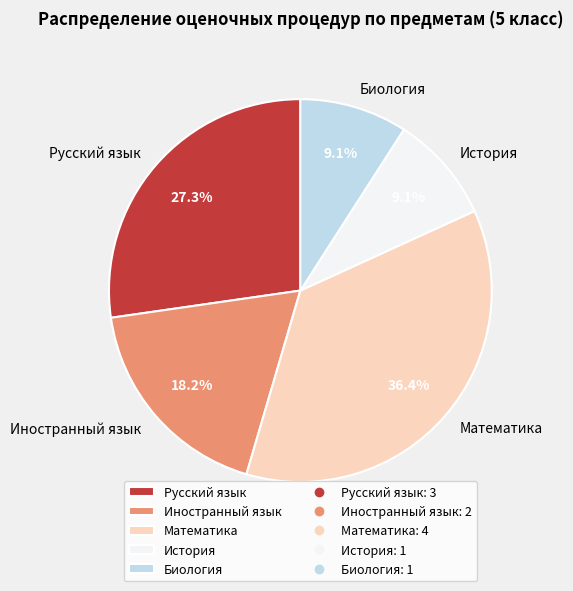

Which slice is the largest?

Математика